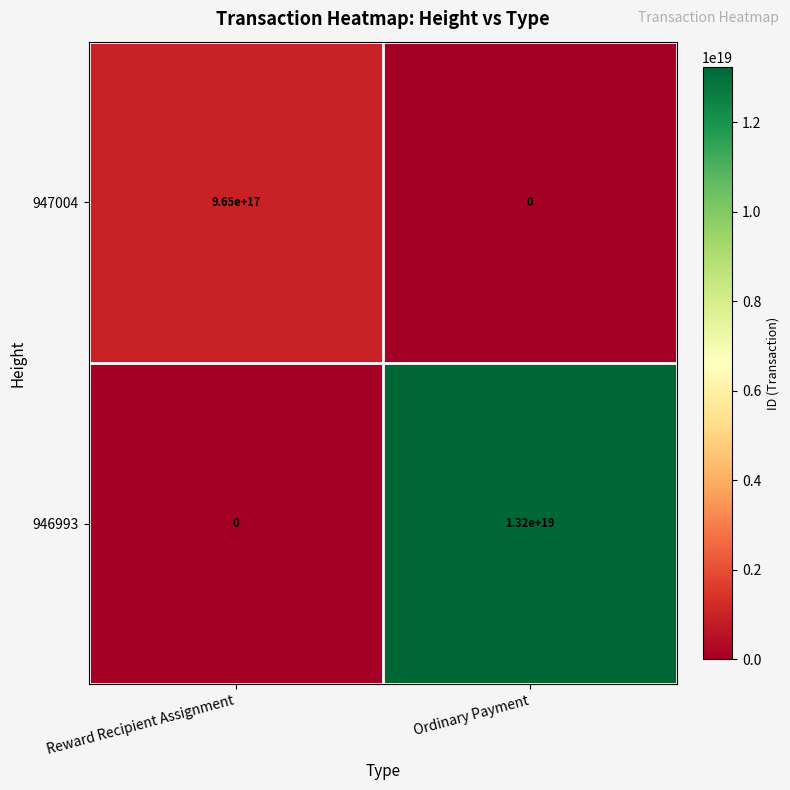

List the series in order of their overall mean, lowest first.

947004, 946993